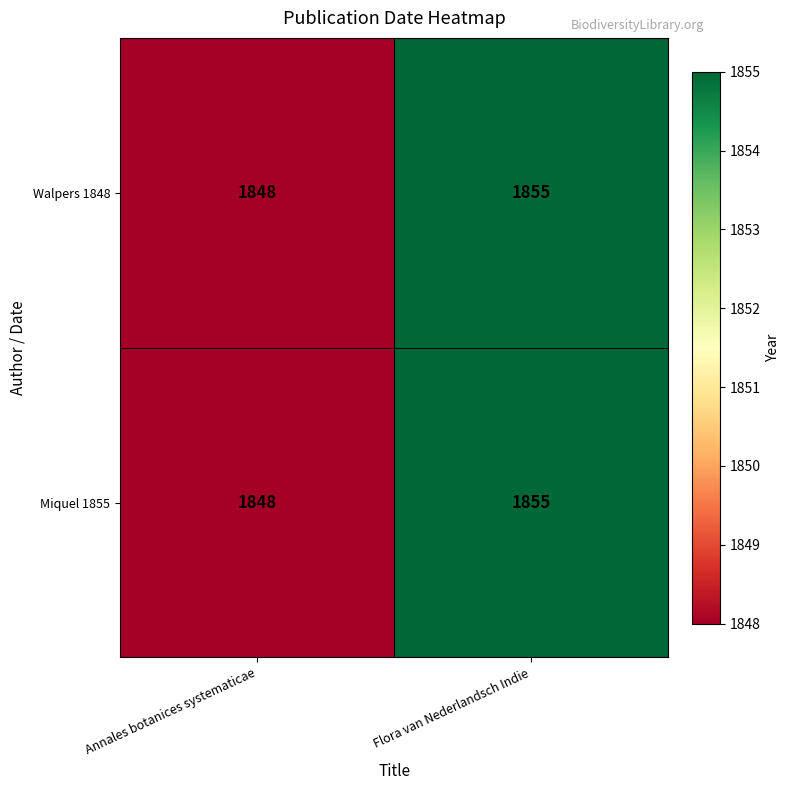

Is the value of Miquel 1855 at Flora van Nederlandsch Indie greater than the value of Walpers 1848 at Annales botanices systematicae?

Yes